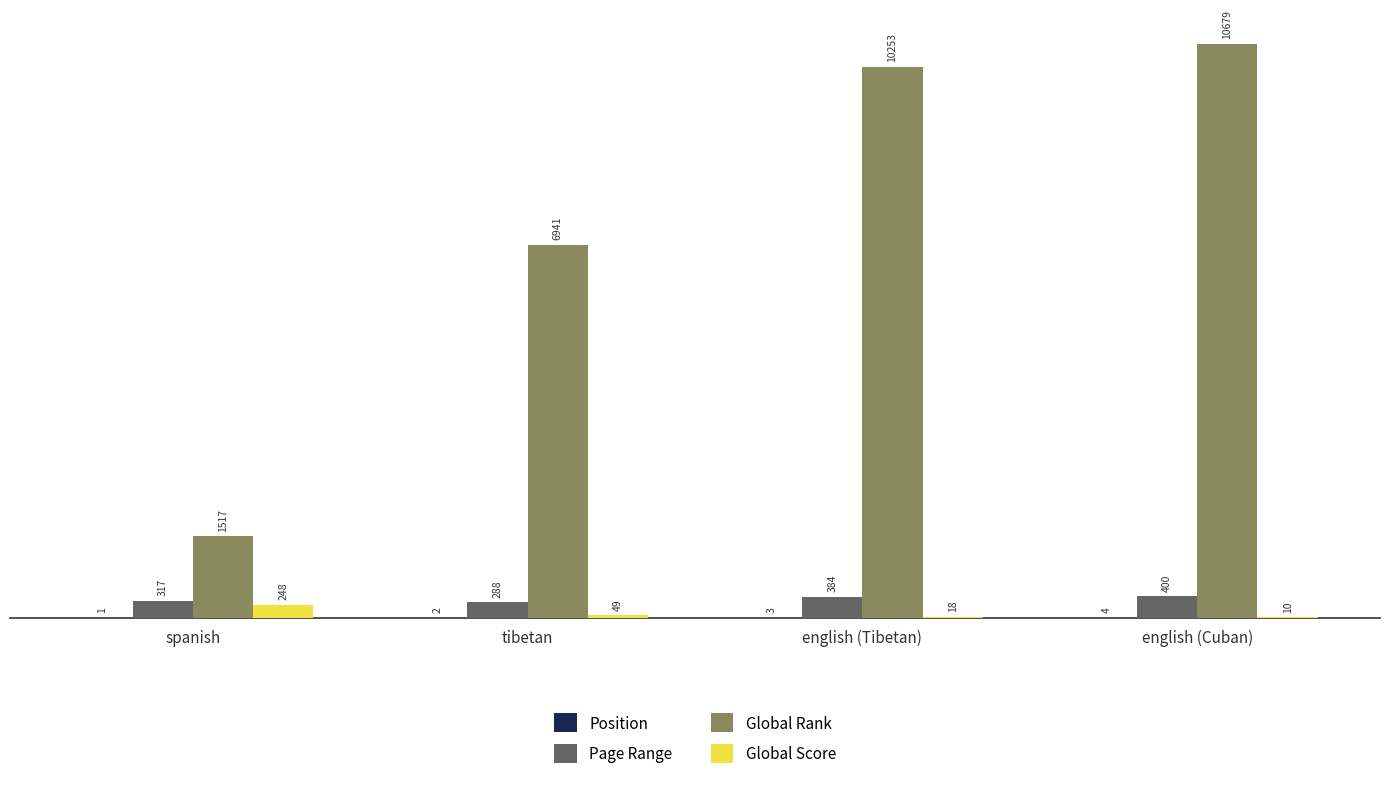

Does the chart contain stacked bars?

No